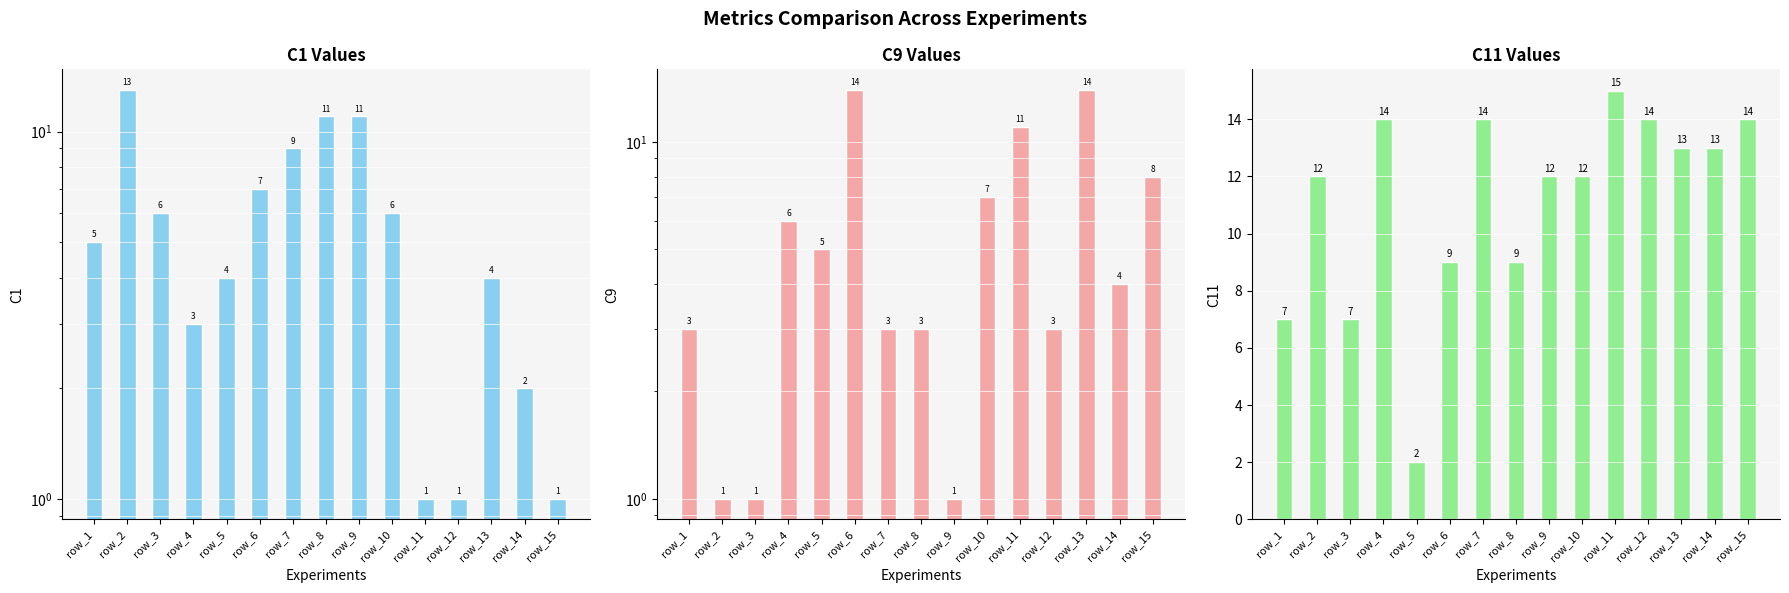

What is the minimum value shown in the chart?

1